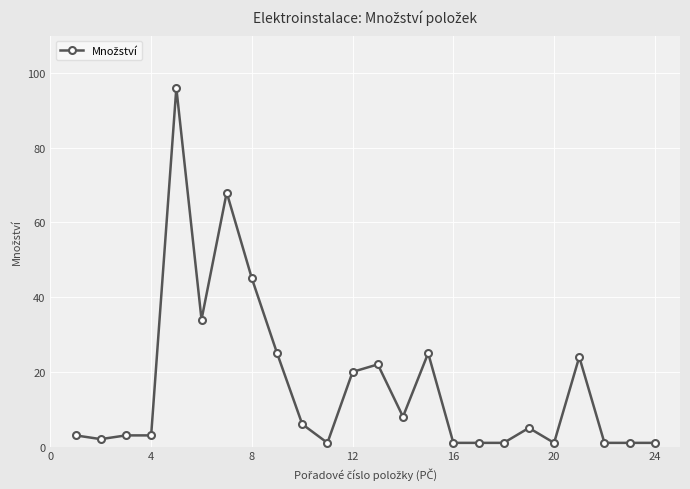

What is the maximum value shown in the chart?

96